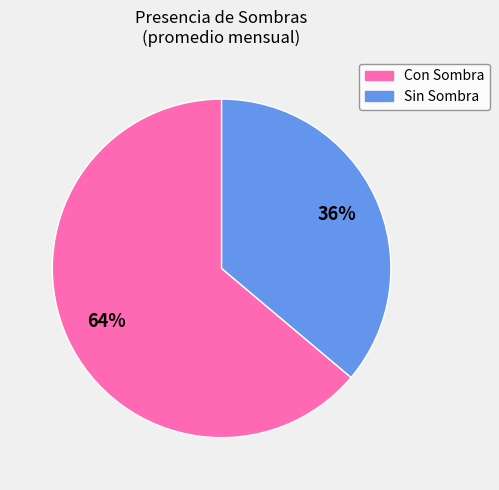

To the nearest percent, what is the difference between the largest and smallest slice percentages?

28%